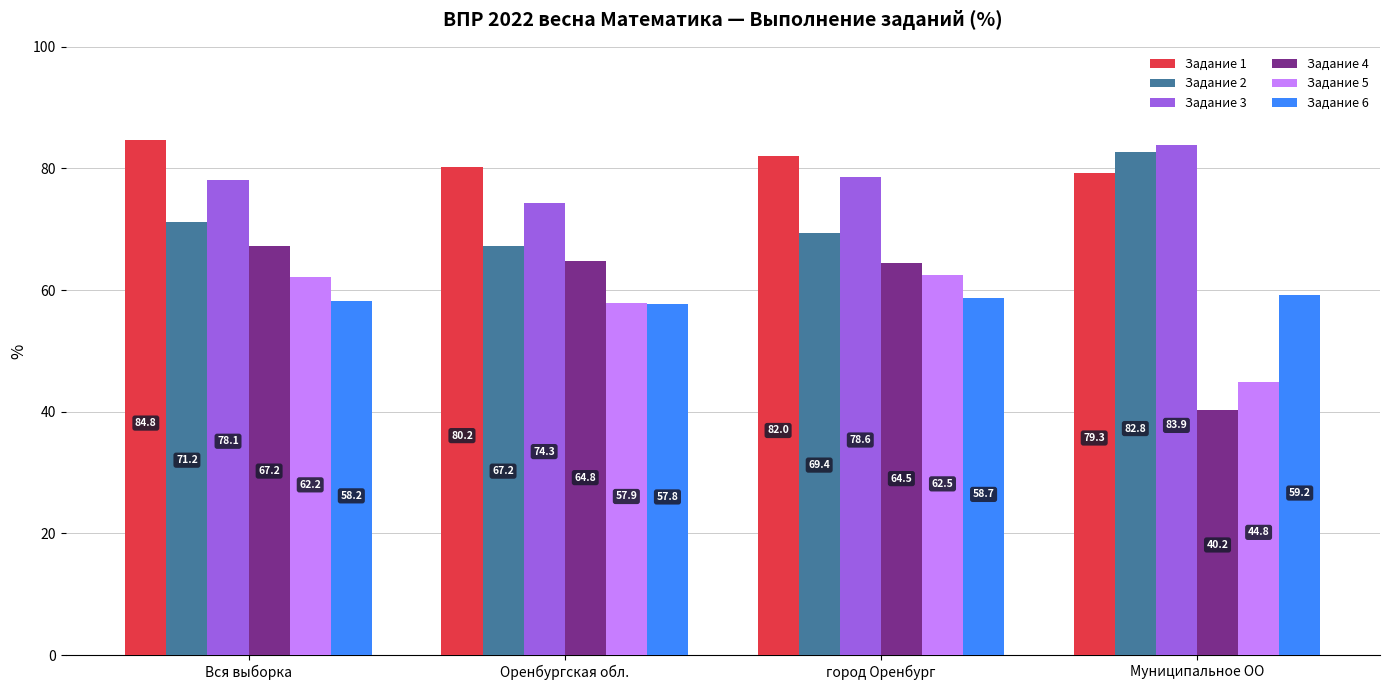

Where does the Задание 4 series first go above 64?

Вся выборка